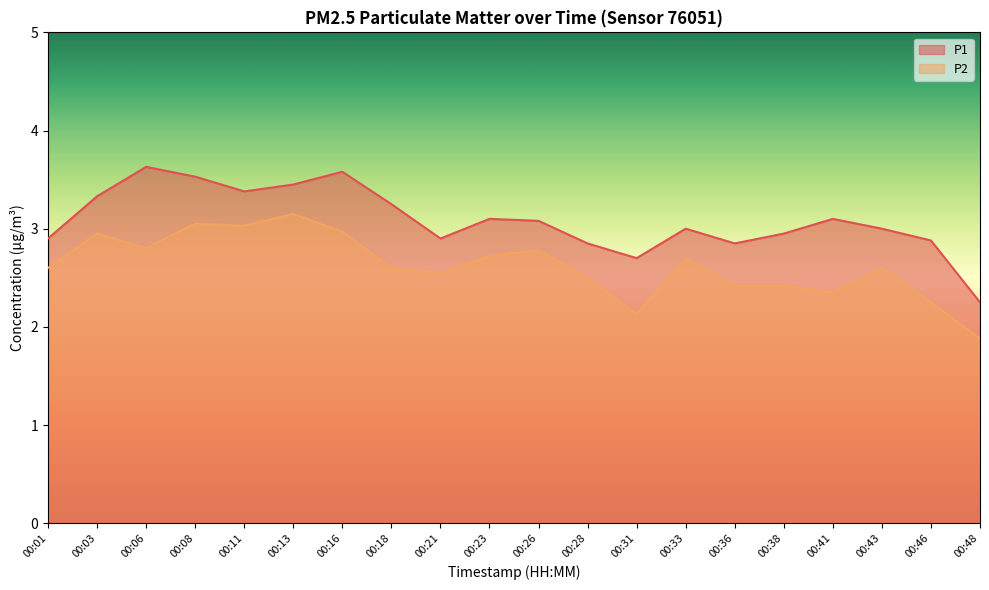

How many lines are shown in the chart?

2